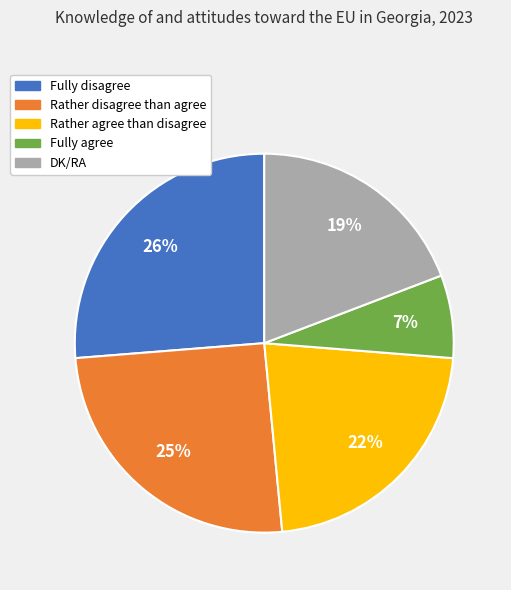

Is there a majority slice in this chart?

No